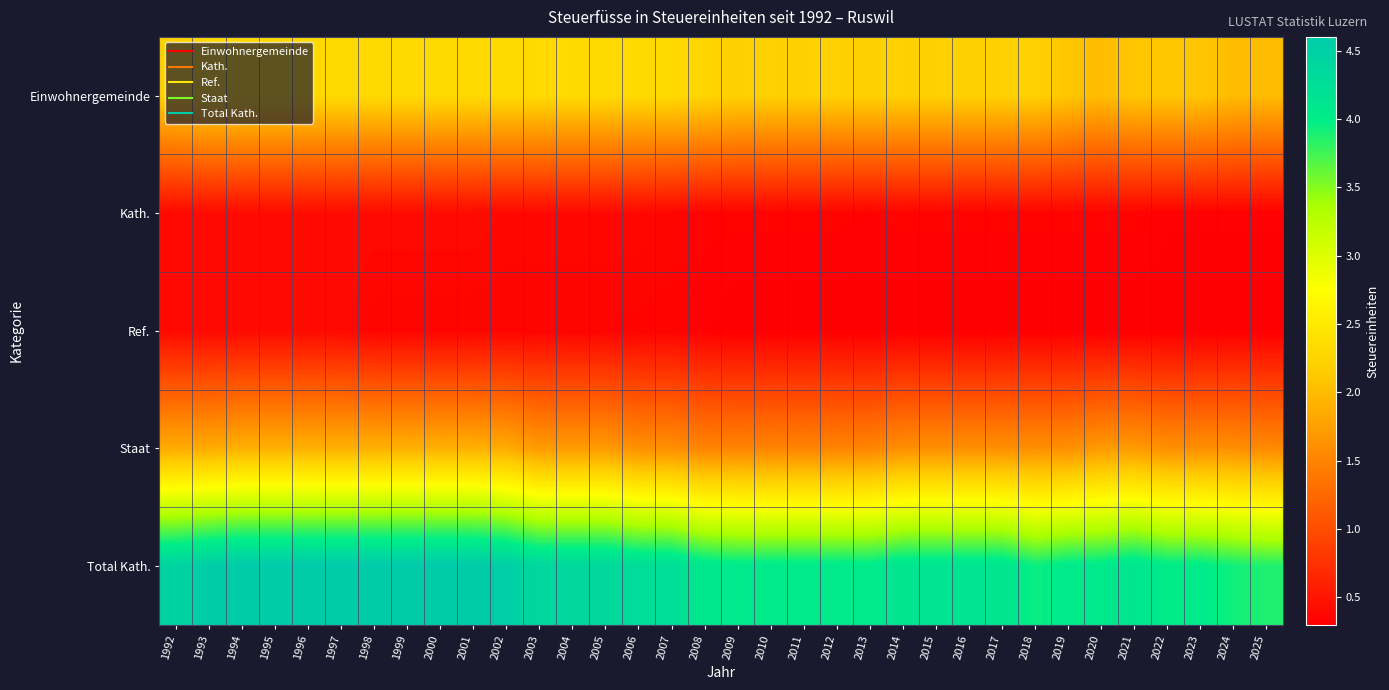

What is the total value across all series at 2019?

8.4